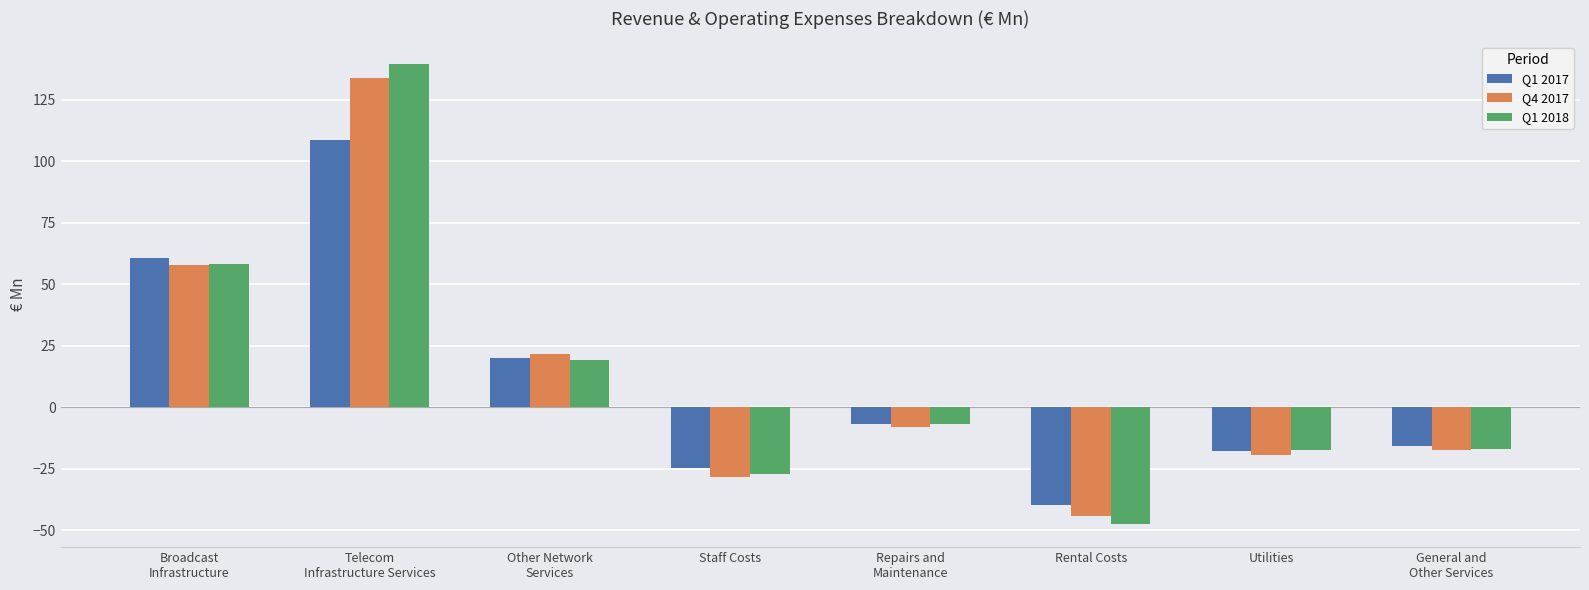

What is the difference between the maximum and minimum values in the Q1 2018 series?

186.9